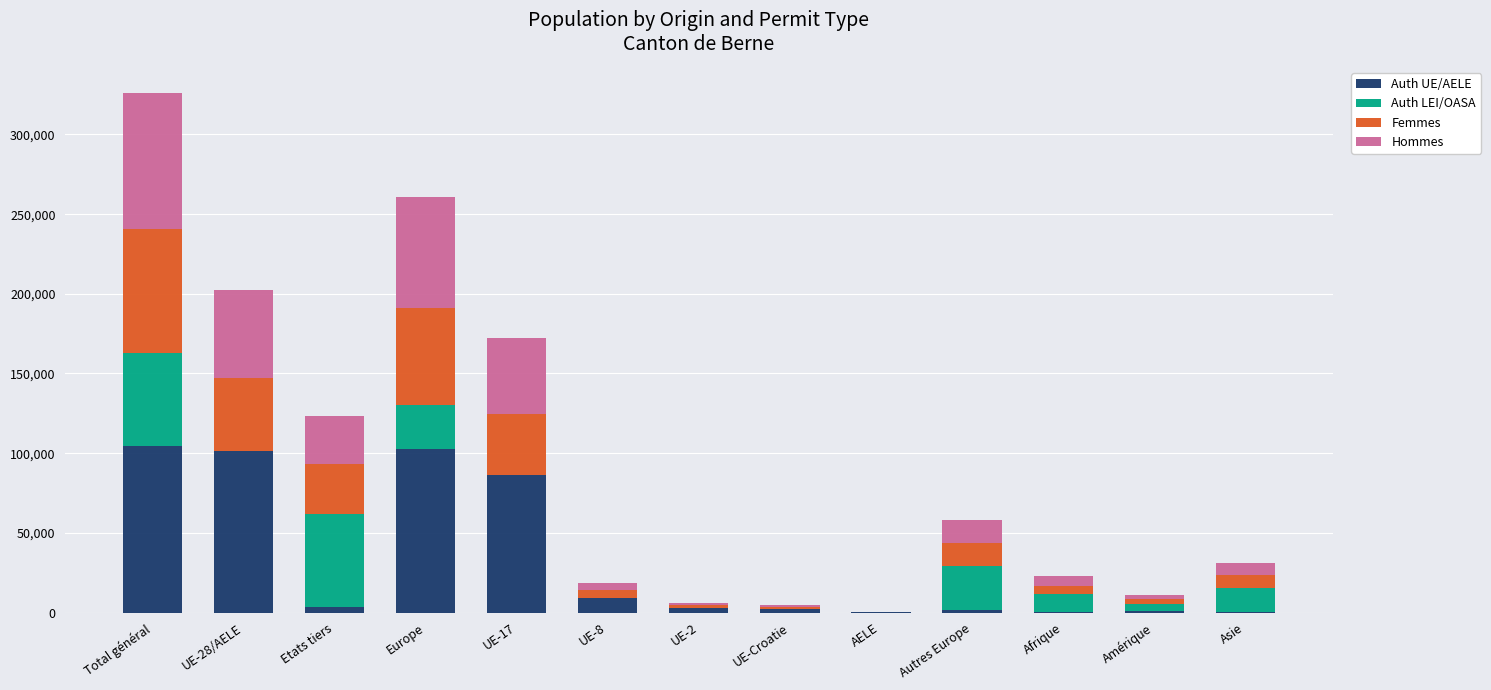

At which category is the sum across all series the highest?

Total général